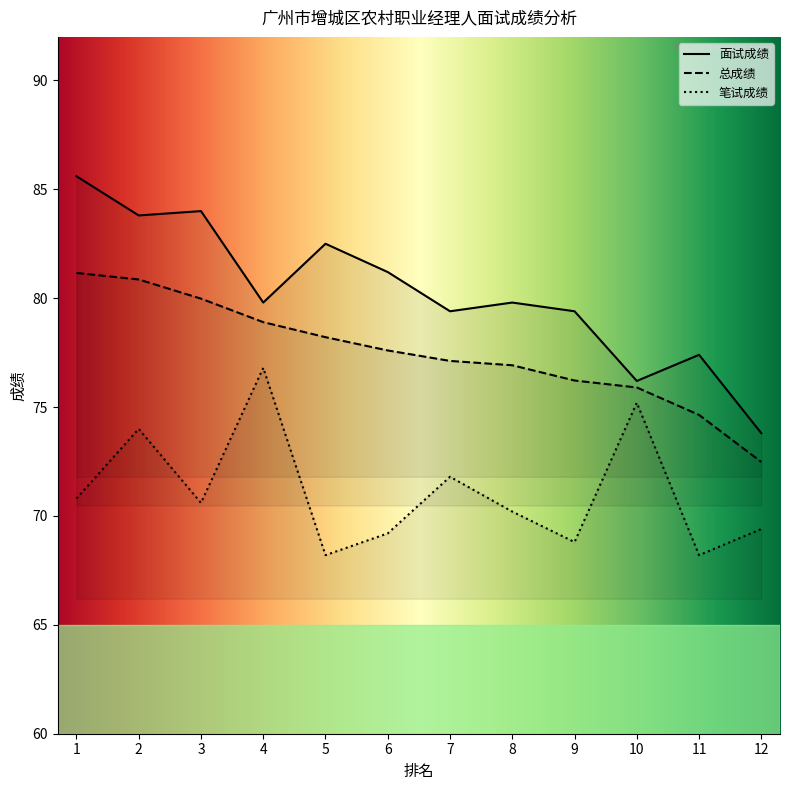

Reading left to right, extract all data points from this chart.

面试成绩: 85.6	83.8	84.0	79.8	82.5	81.2	79.4	79.8	79.4	76.2	77.4	73.8
总成绩: 81.2	80.9	80.0	78.9	78.2	77.6	77.1	76.9	76.2	75.9	74.6	72.5
笔试成绩: 70.8	74.0	70.6	76.8	68.2	69.2	71.8	70.2	68.8	75.2	68.2	69.4